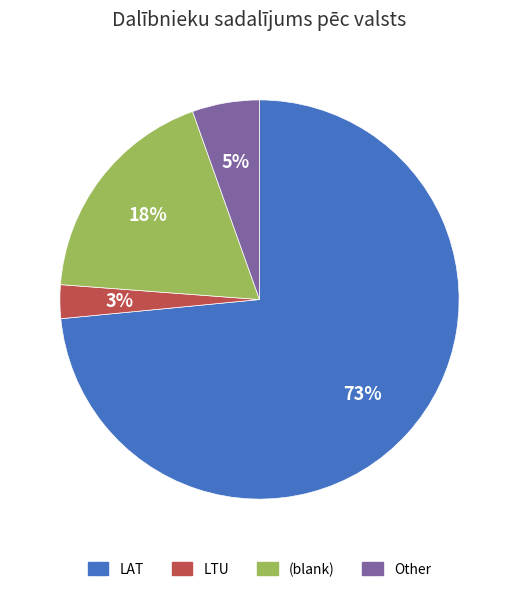

How many slices are in this pie chart?

4